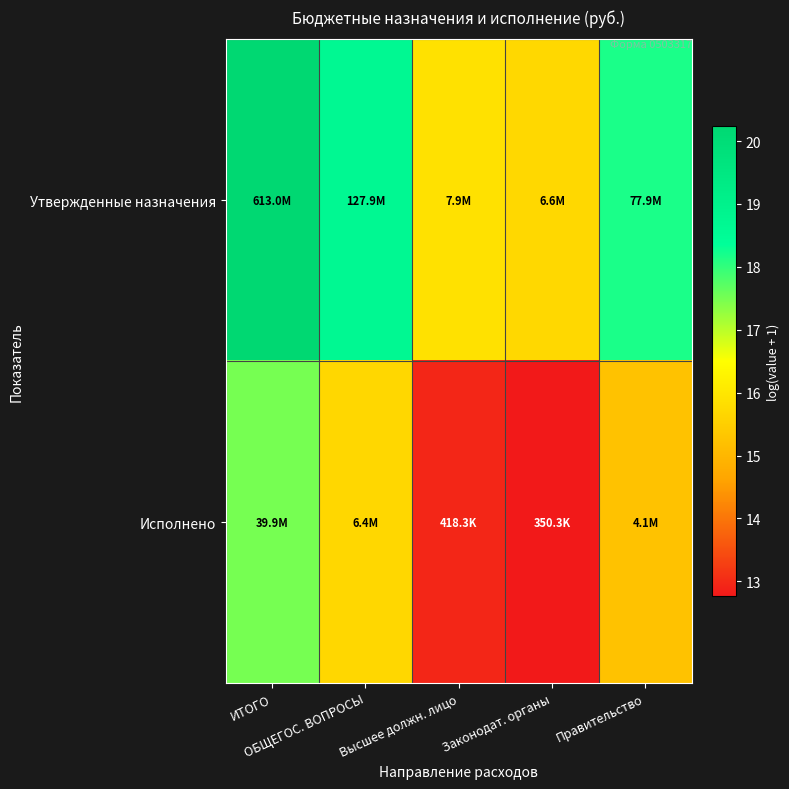

What is the total value across all series at ИТОГО?

37.7